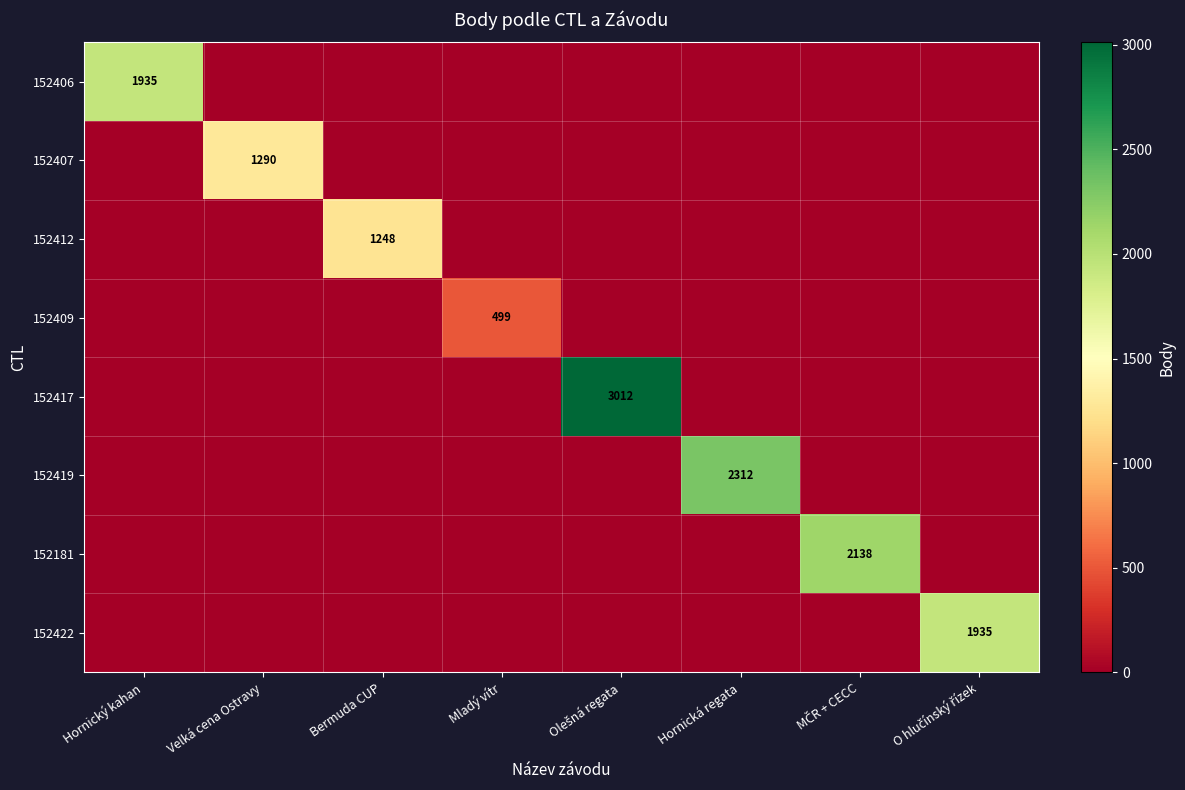

The 152419 series shows 1239 at Hornická regata. True or false?

False